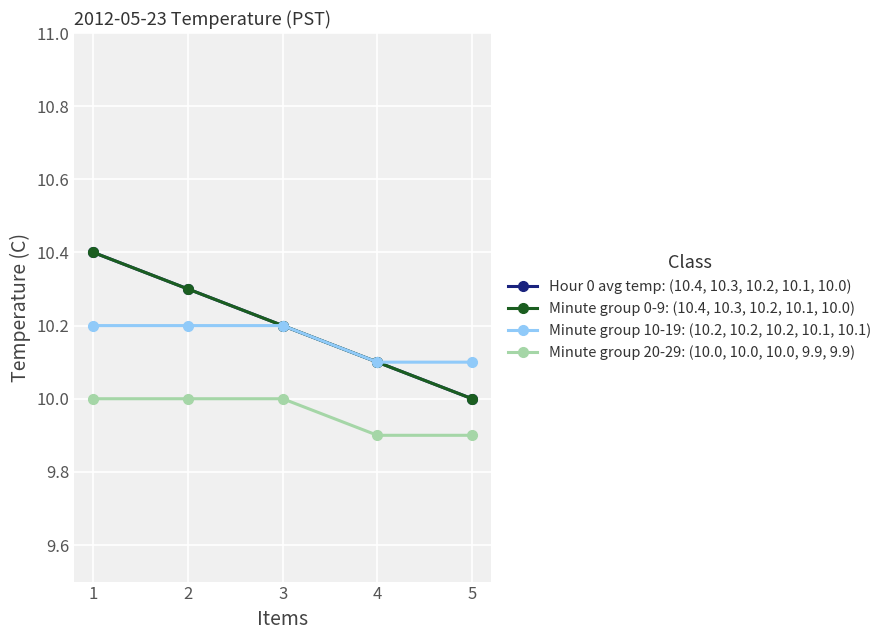

Reading right to left, list all the values displayed in this chart.

Hour 0 avg temp: (10.4, 10.3, 10.2, 10.1, 10.0): 5=10.0	4=10.1	3=10.2	2=10.3	1=10.4
Minute group 0-9: (10.4, 10.3, 10.2, 10.1, 10.0): 5=10.0	4=10.1	3=10.2	2=10.3	1=10.4
Minute group 10-19: (10.2, 10.2, 10.2, 10.1, 10.1): 5=10.1	4=10.1	3=10.2	2=10.2	1=10.2
Minute group 20-29: (10.0, 10.0, 10.0, 9.9, 9.9): 5=9.9	4=9.9	3=10.0	2=10.0	1=10.0